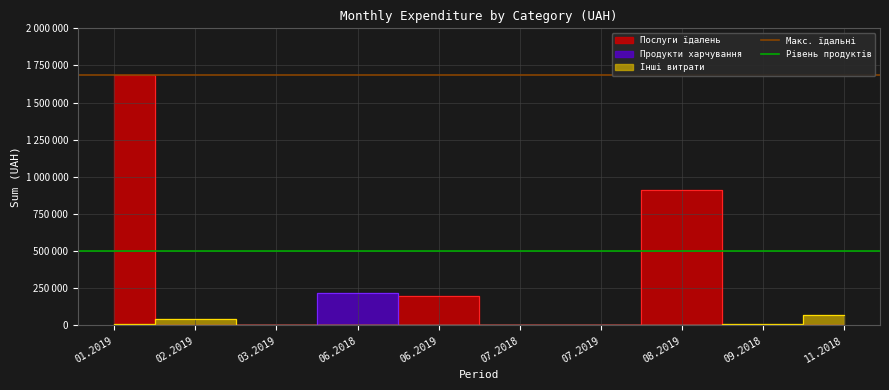

True or false: Рівень продуктів has a value of 500000 at 02.2019.

True